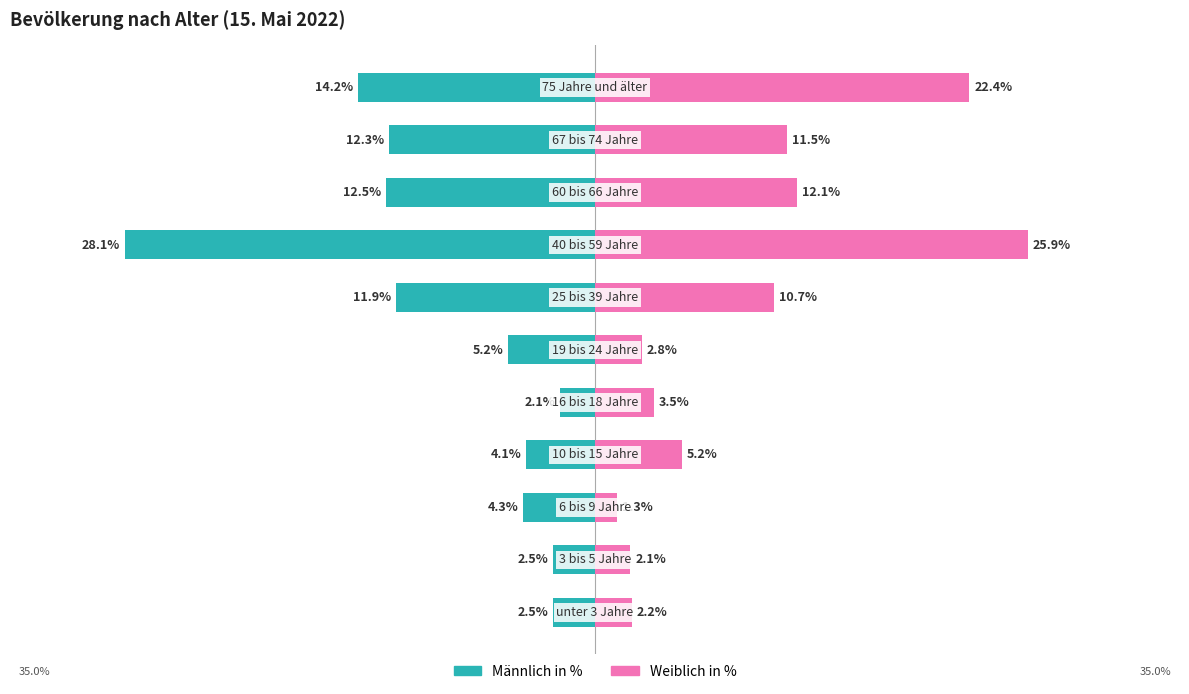

Is it true that Männlich in % equals -3.2 at 10?

False